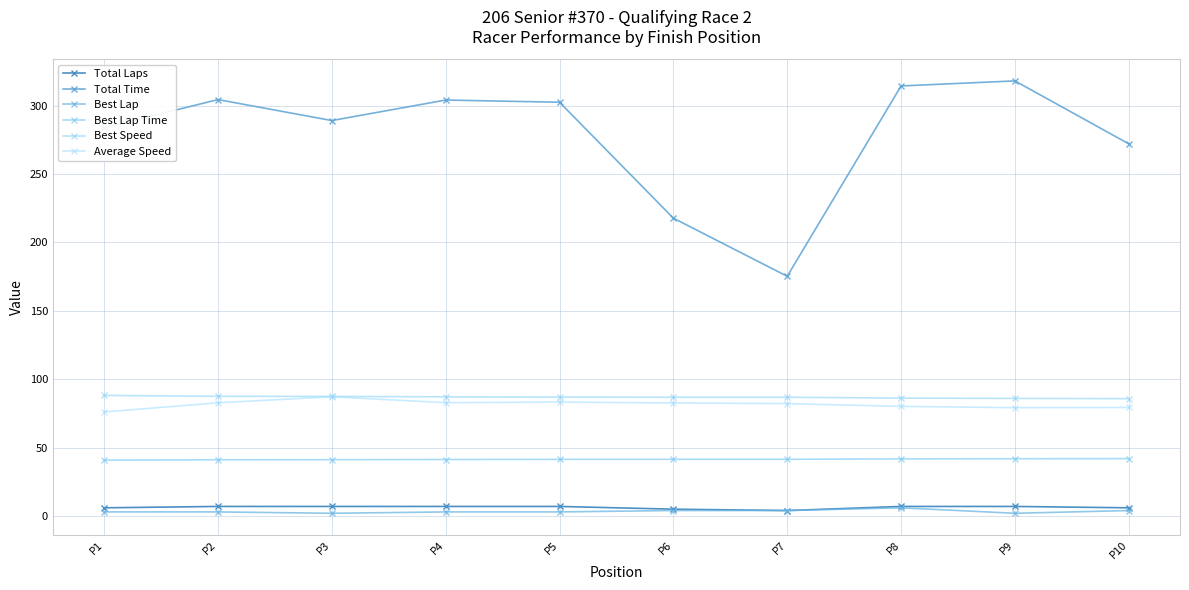

Which series has the widest spread of values?

Total Time